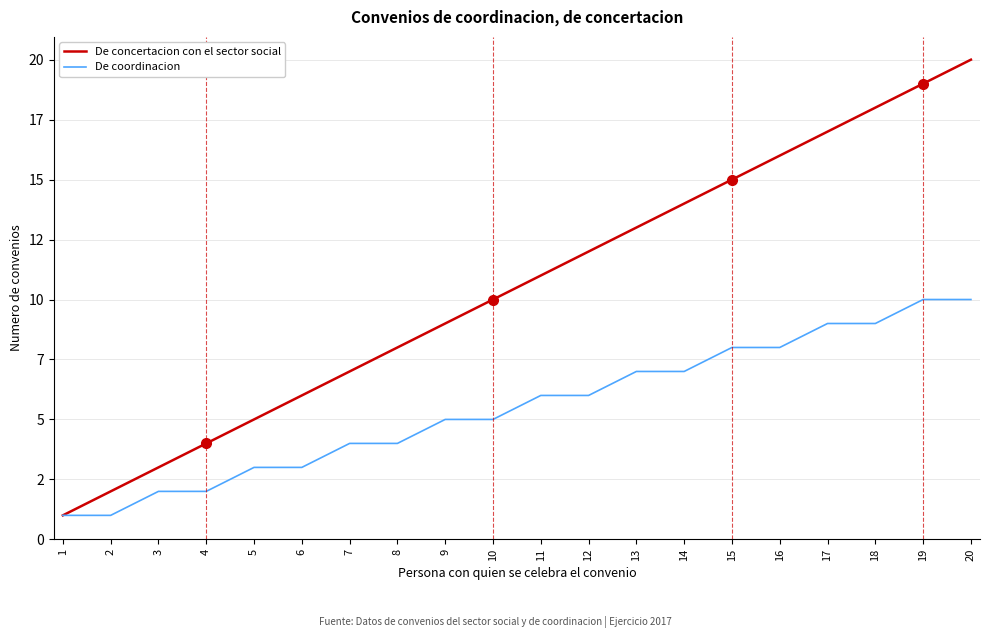

What is the highest value of the De concertacion con el sector social series?

20